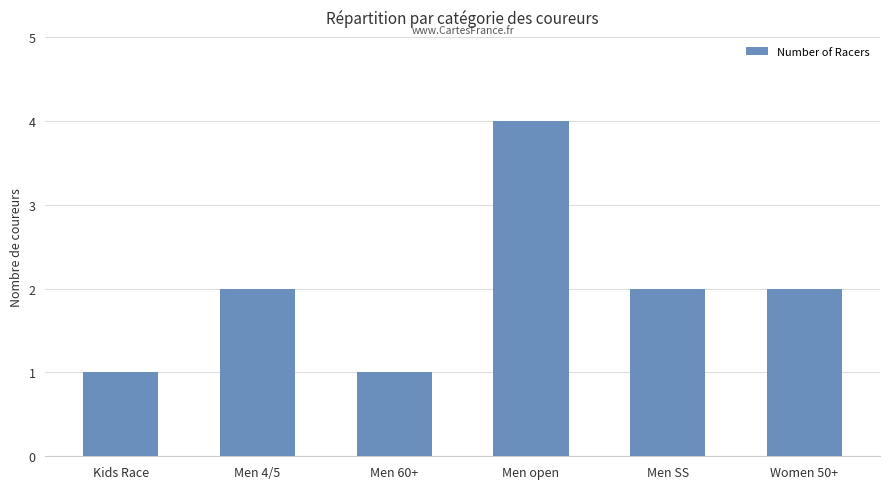

What is the ratio of the value at Men 60+ to the value at Men SS?

0.5